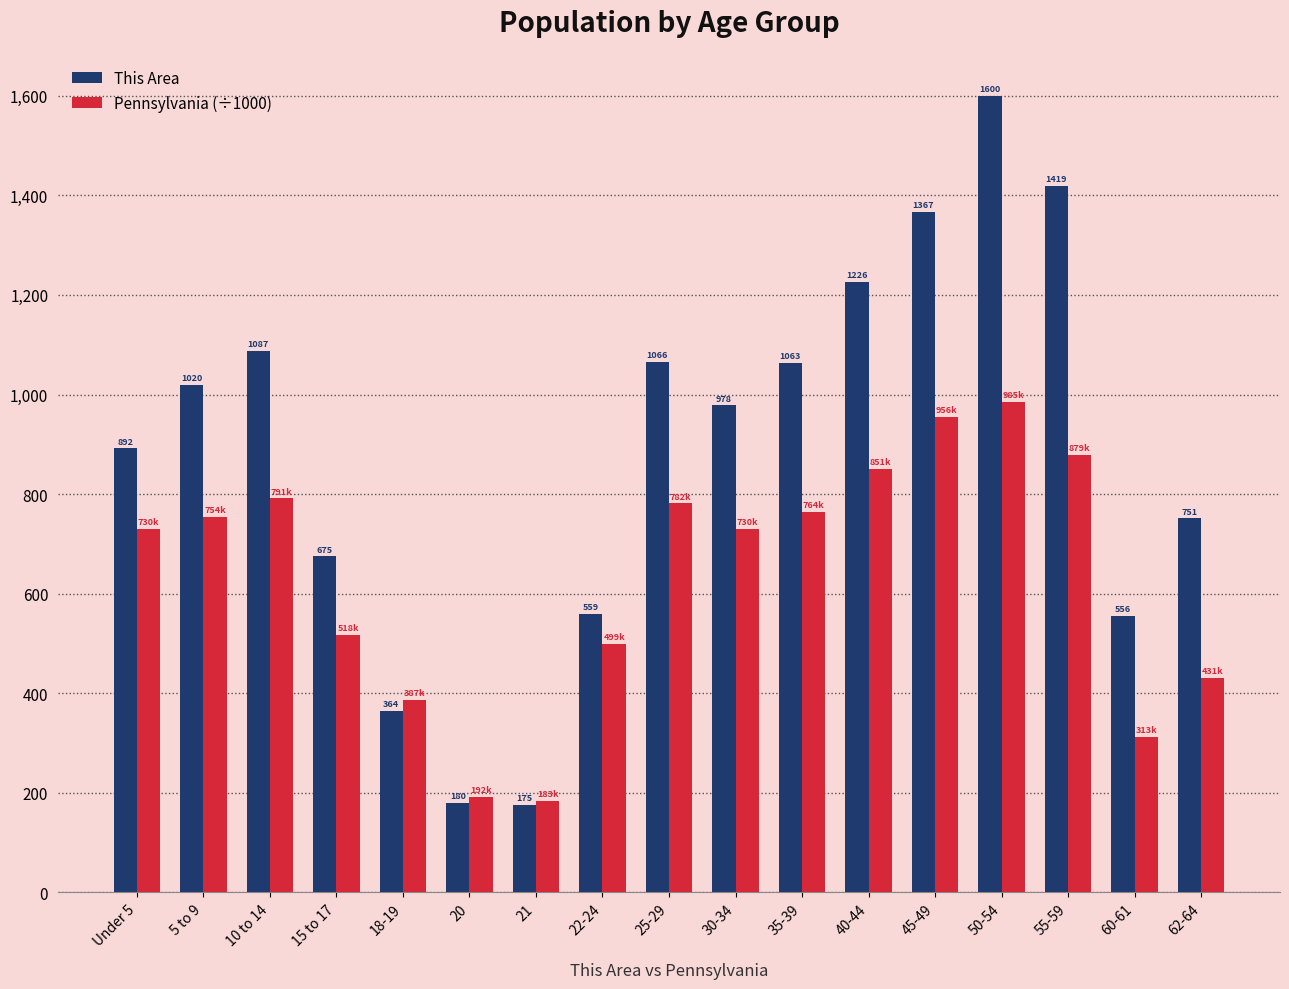

Does the chart contain any negative values?

No